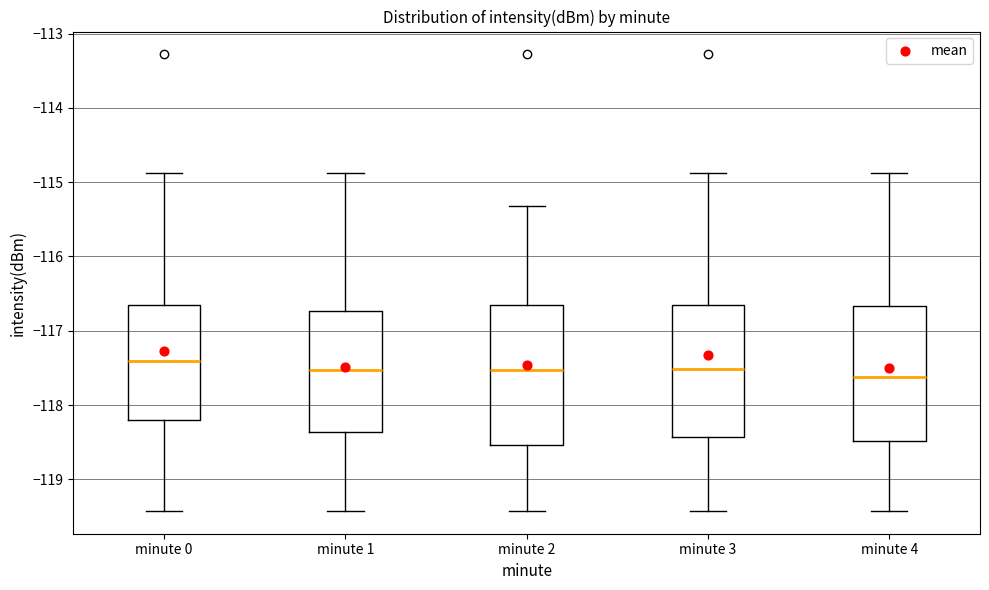

Reading left to right, read every box against the y-axis: the position of its median line, the range the box covers, and the ends of its whiskers. The values are not printed on the chart, so give them approximately, as read against the axis.

minute 0: median -117.4, box -118.2 to -116.7, whiskers -119.4 to -114.9
minute 1: median -117.5, box -118.4 to -116.7, whiskers -119.4 to -114.9
minute 2: median -117.5, box -118.5 to -116.6, whiskers -119.4 to -115.3
minute 3: median -117.5, box -118.4 to -116.6, whiskers -119.4 to -114.9
minute 4: median -117.6, box -118.5 to -116.7, whiskers -119.4 to -114.9